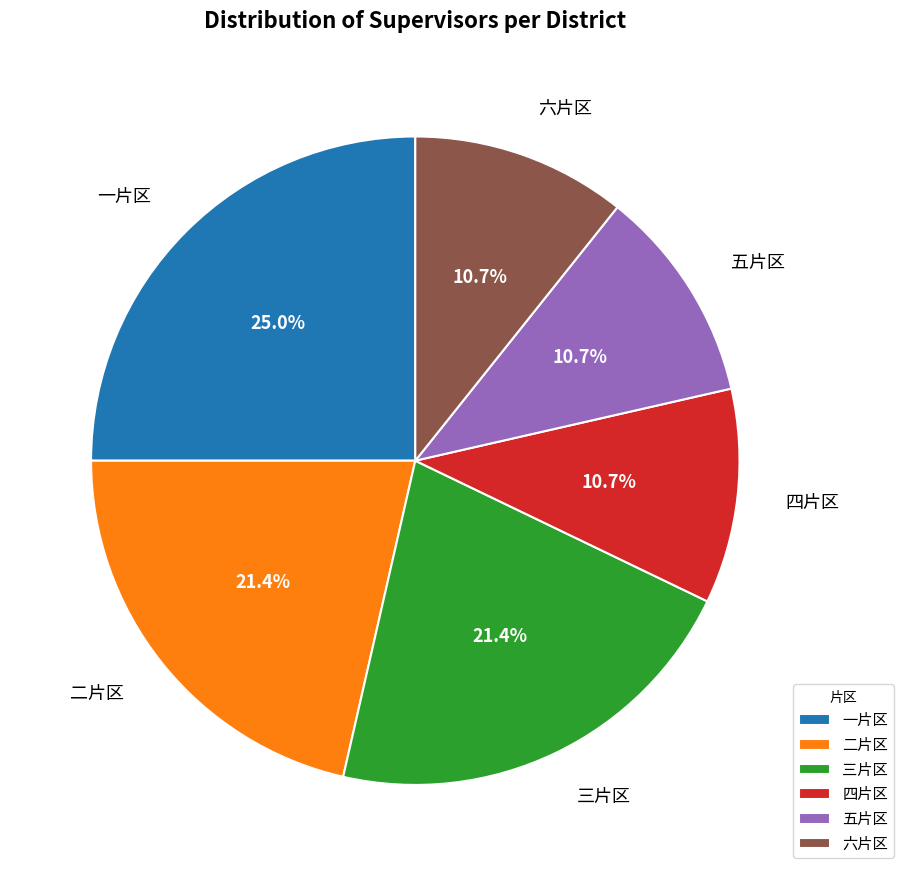

What is the largest slice in the pie chart?

一片区